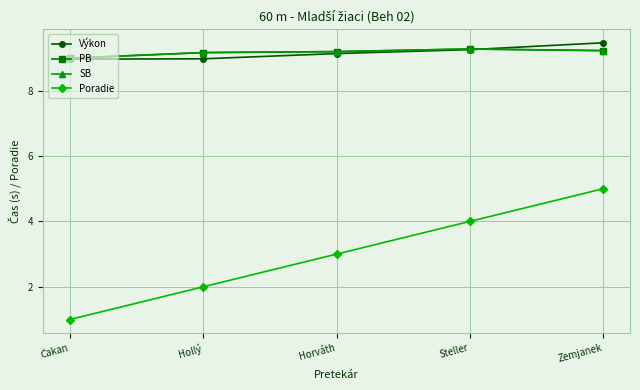

What is the difference between the SB values at Čakan and Horváth?

0.2